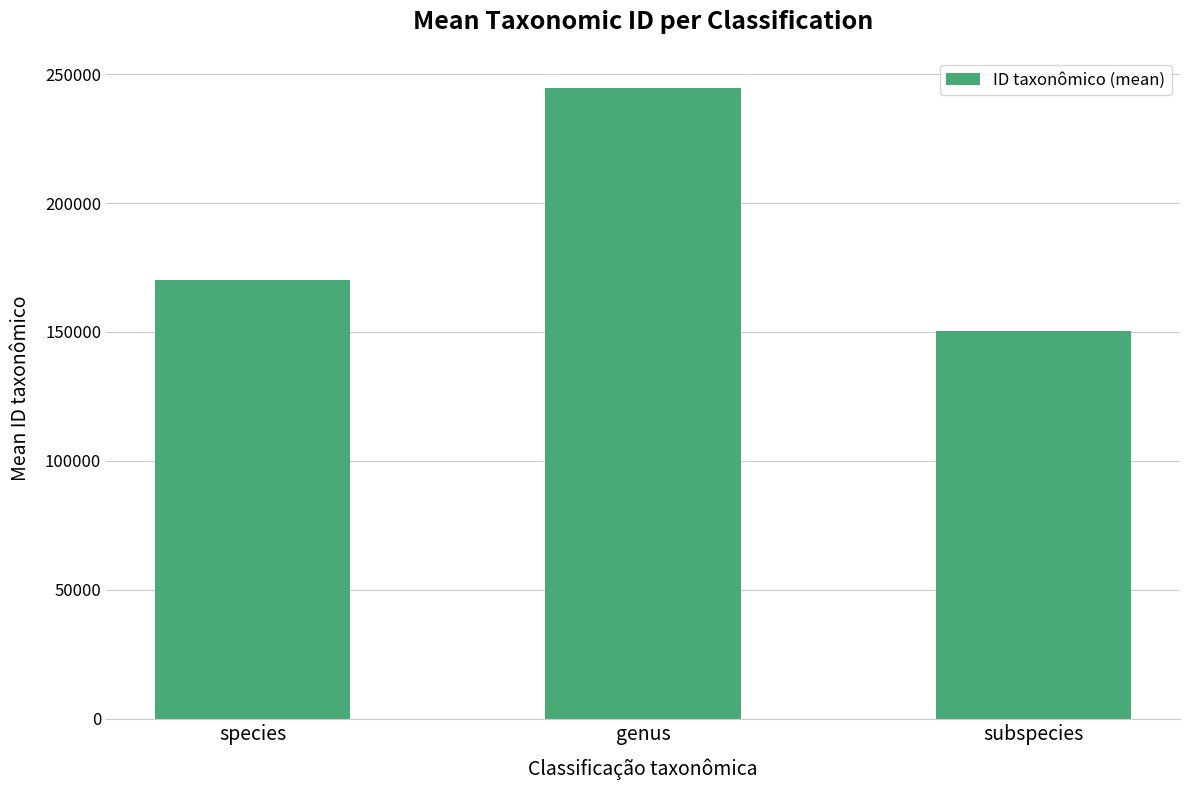

The value at genus is 56051.1. True or false?

False